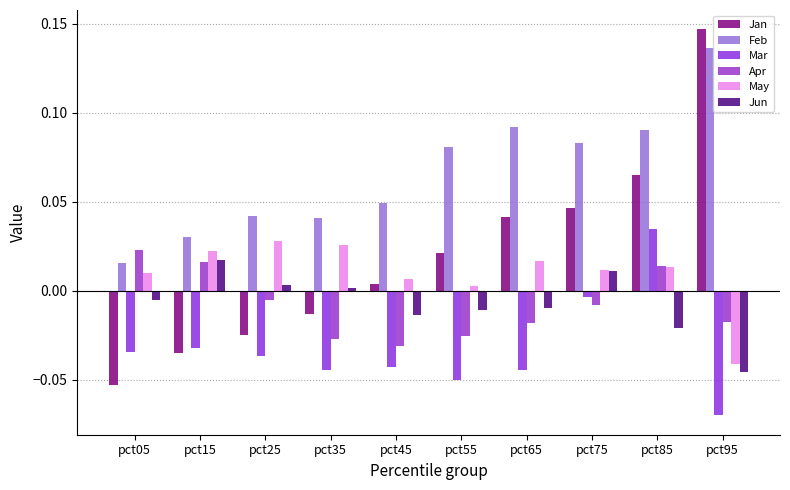

How many bars are there in each group?

6